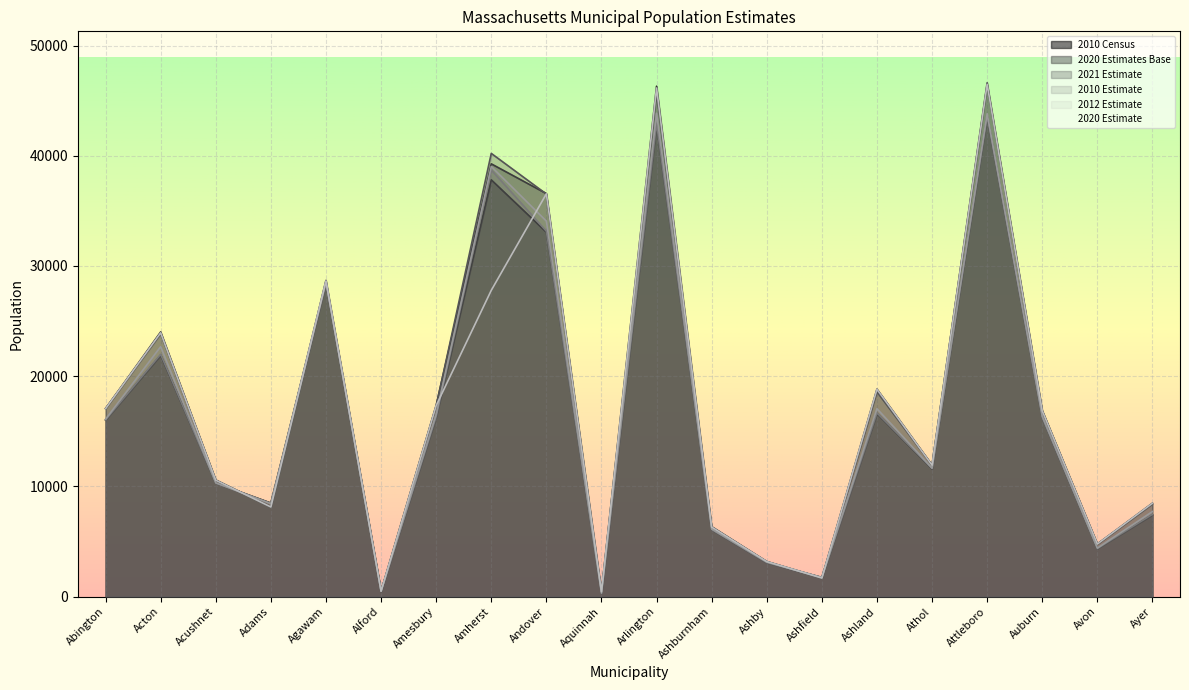

What is the difference between the 2010 Census values at Amesbury and Amherst?

21531